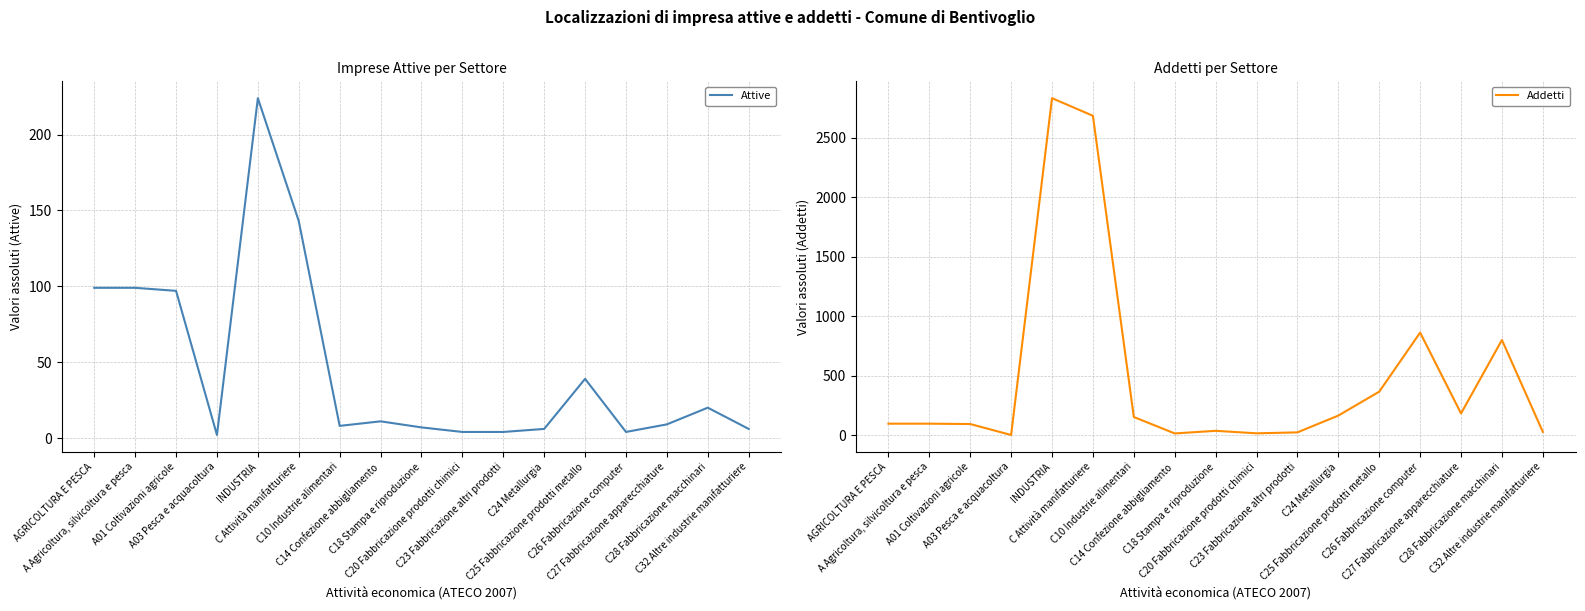

Between C24 Metallurgia and C27 Fabbricazione apparecchiature, which series saw the biggest shift?

Addetti